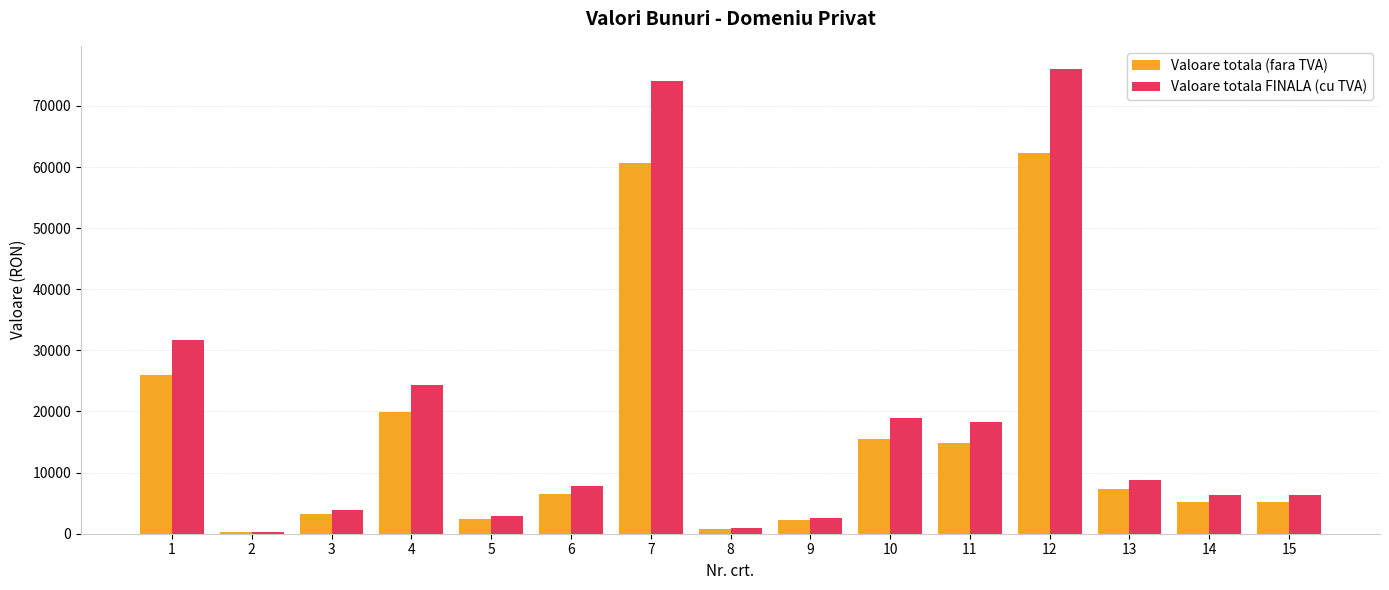

At which category is the sum across all series the highest?

12